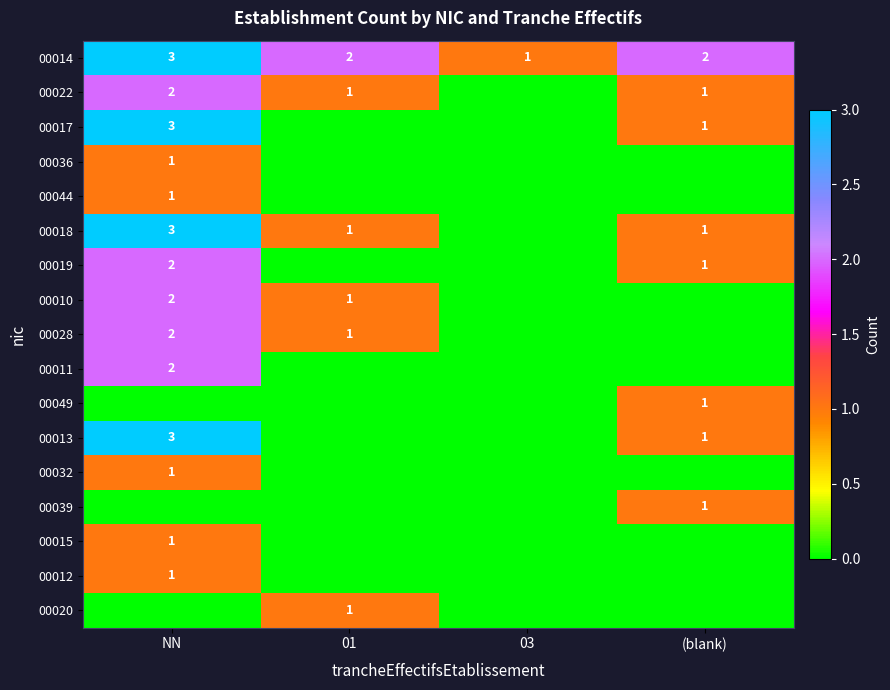

The value of 00013 at NN is 3. True or false?

True